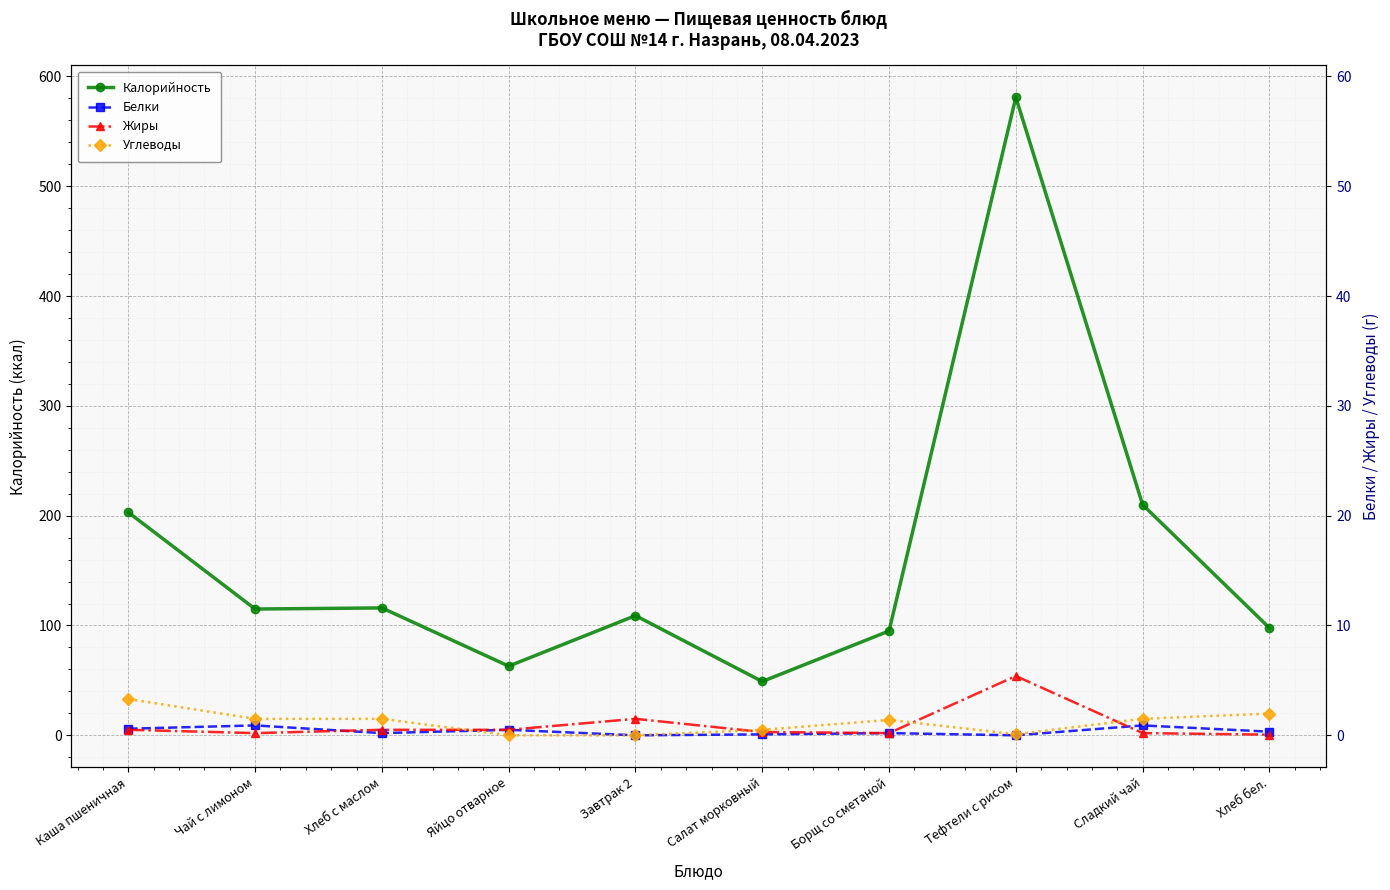

At which category does Углеводы reach its first local peak?

Борщ со сметаной